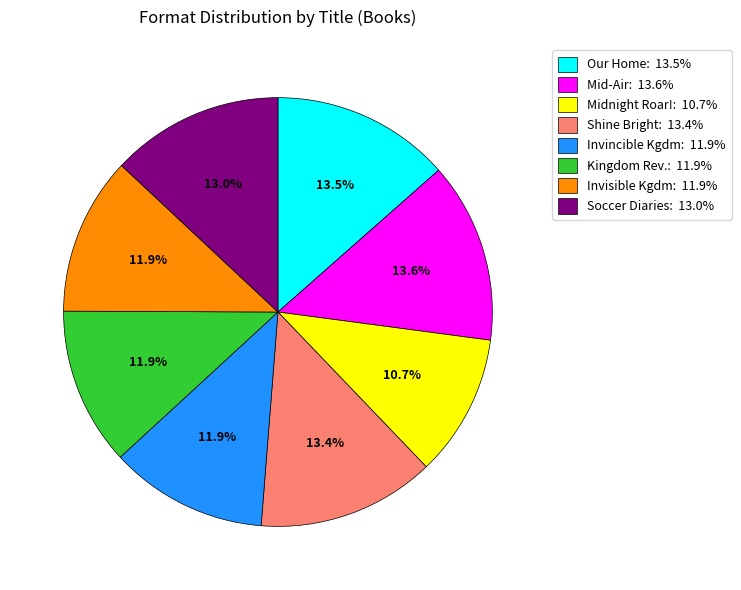

Which has a higher value, Midnight Roar!: 10.7% or Our Home: 13.5%?

Our Home: 13.5%